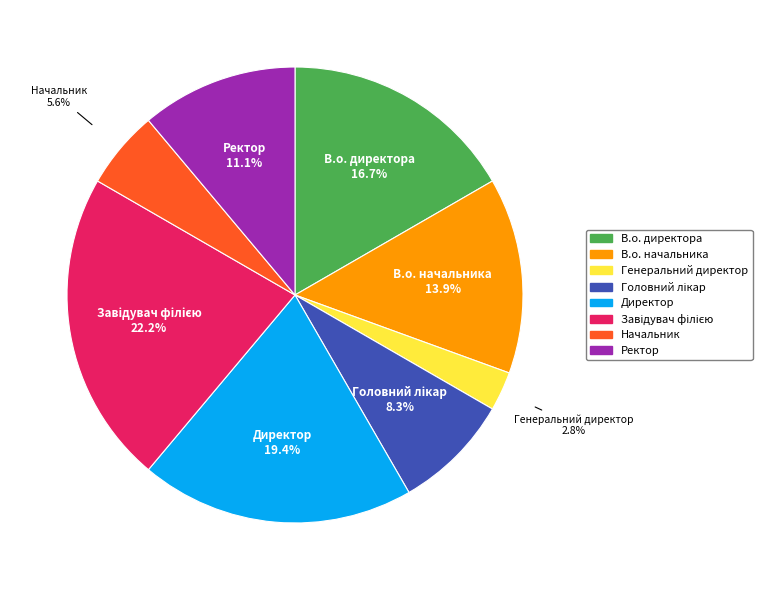

To the nearest percent, what portion does Генеральний директор represent?

3%